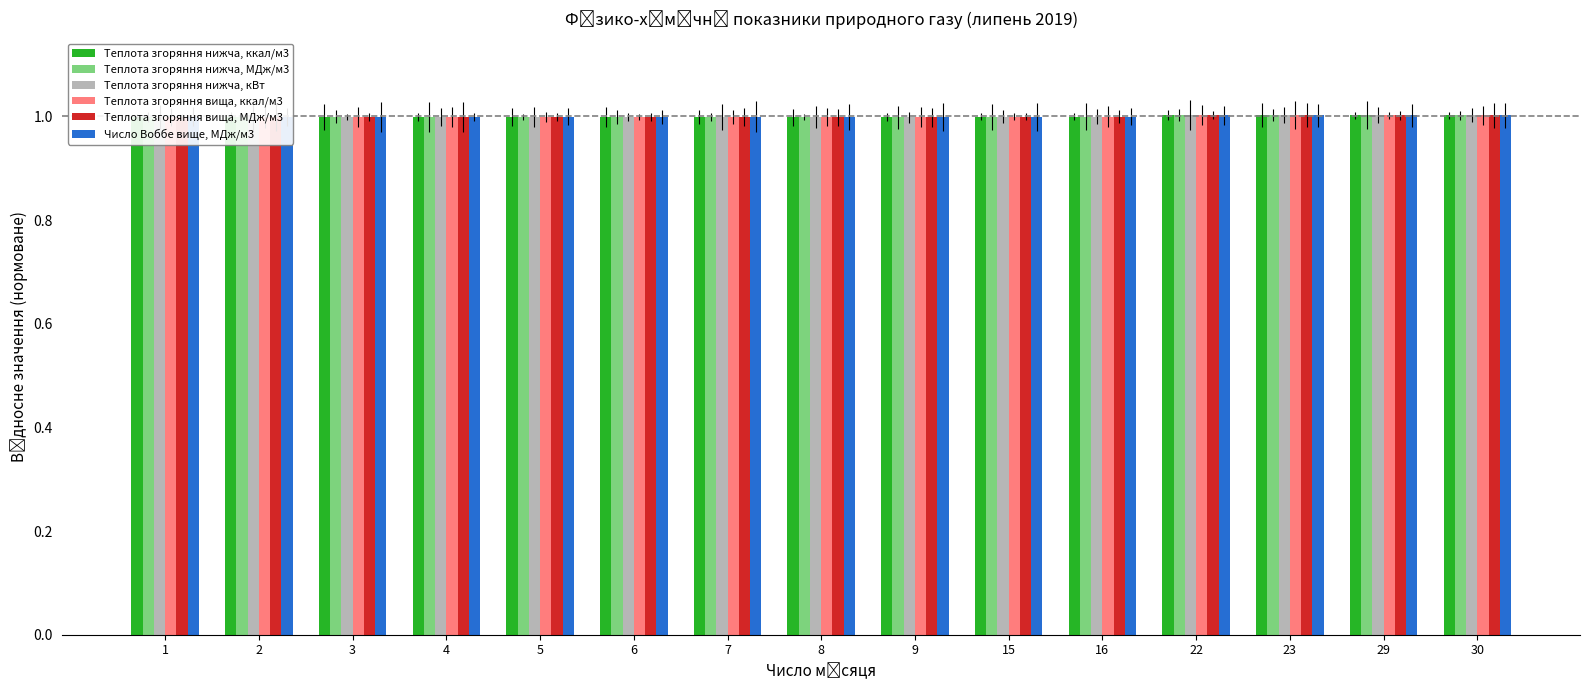

Read the Теплота згоряння нижча, МДж/м3 value at 4.

1.0